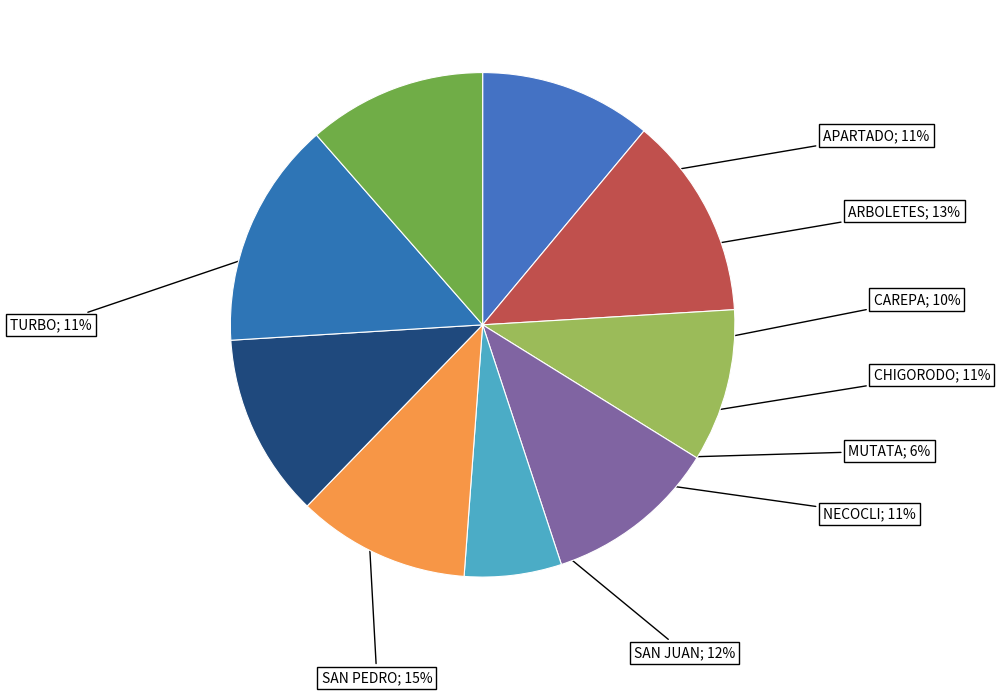

To the nearest percent, what is the difference between the largest and smallest slice percentages?

8%